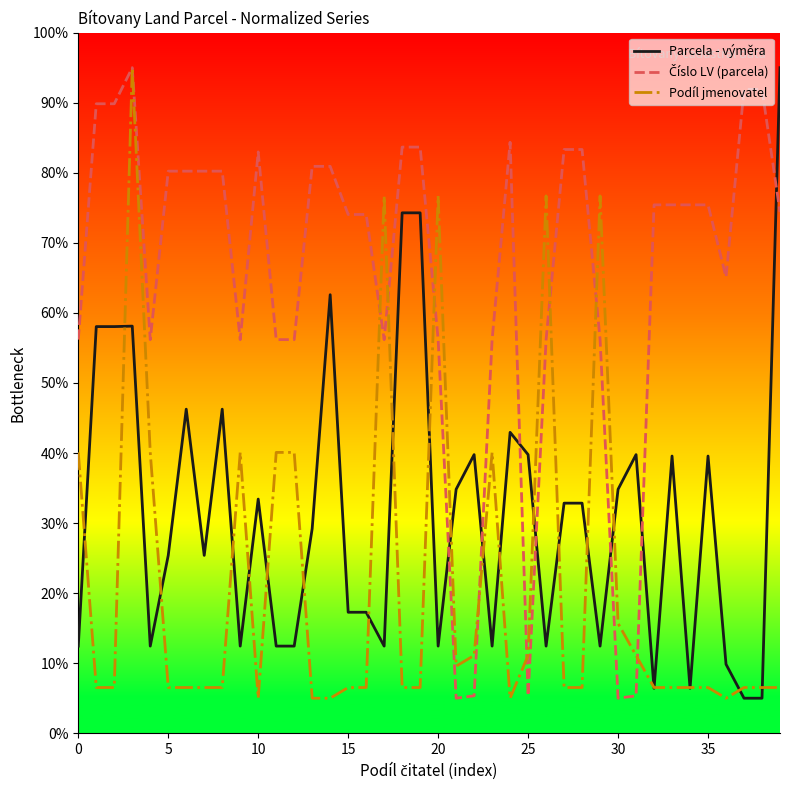

What is the greatest value displayed?

95.0